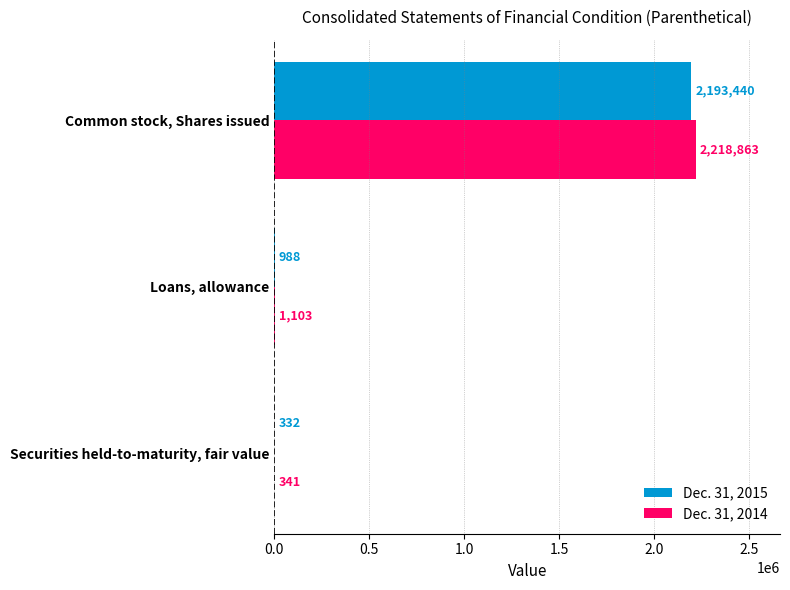

The value of Dec. 31, 2015 at Securities held-to-maturity, fair value is 332. True or false?

True